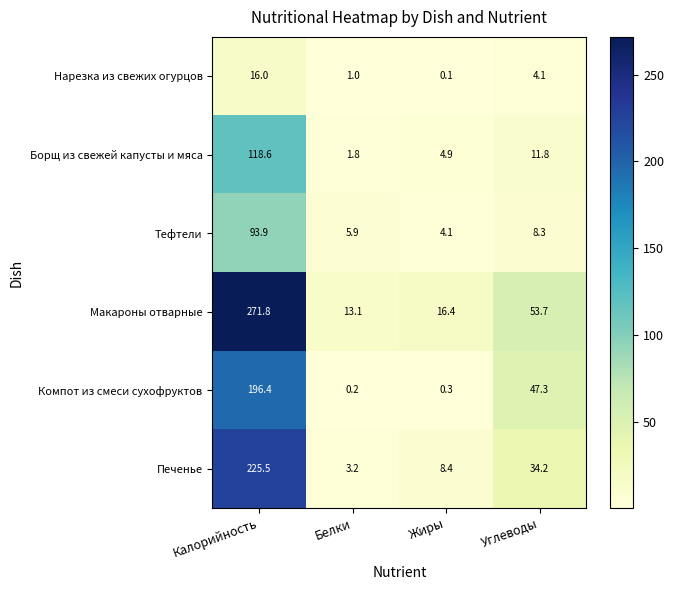

Is it true that Тефтели equals 8.3 at Углеводы?

True